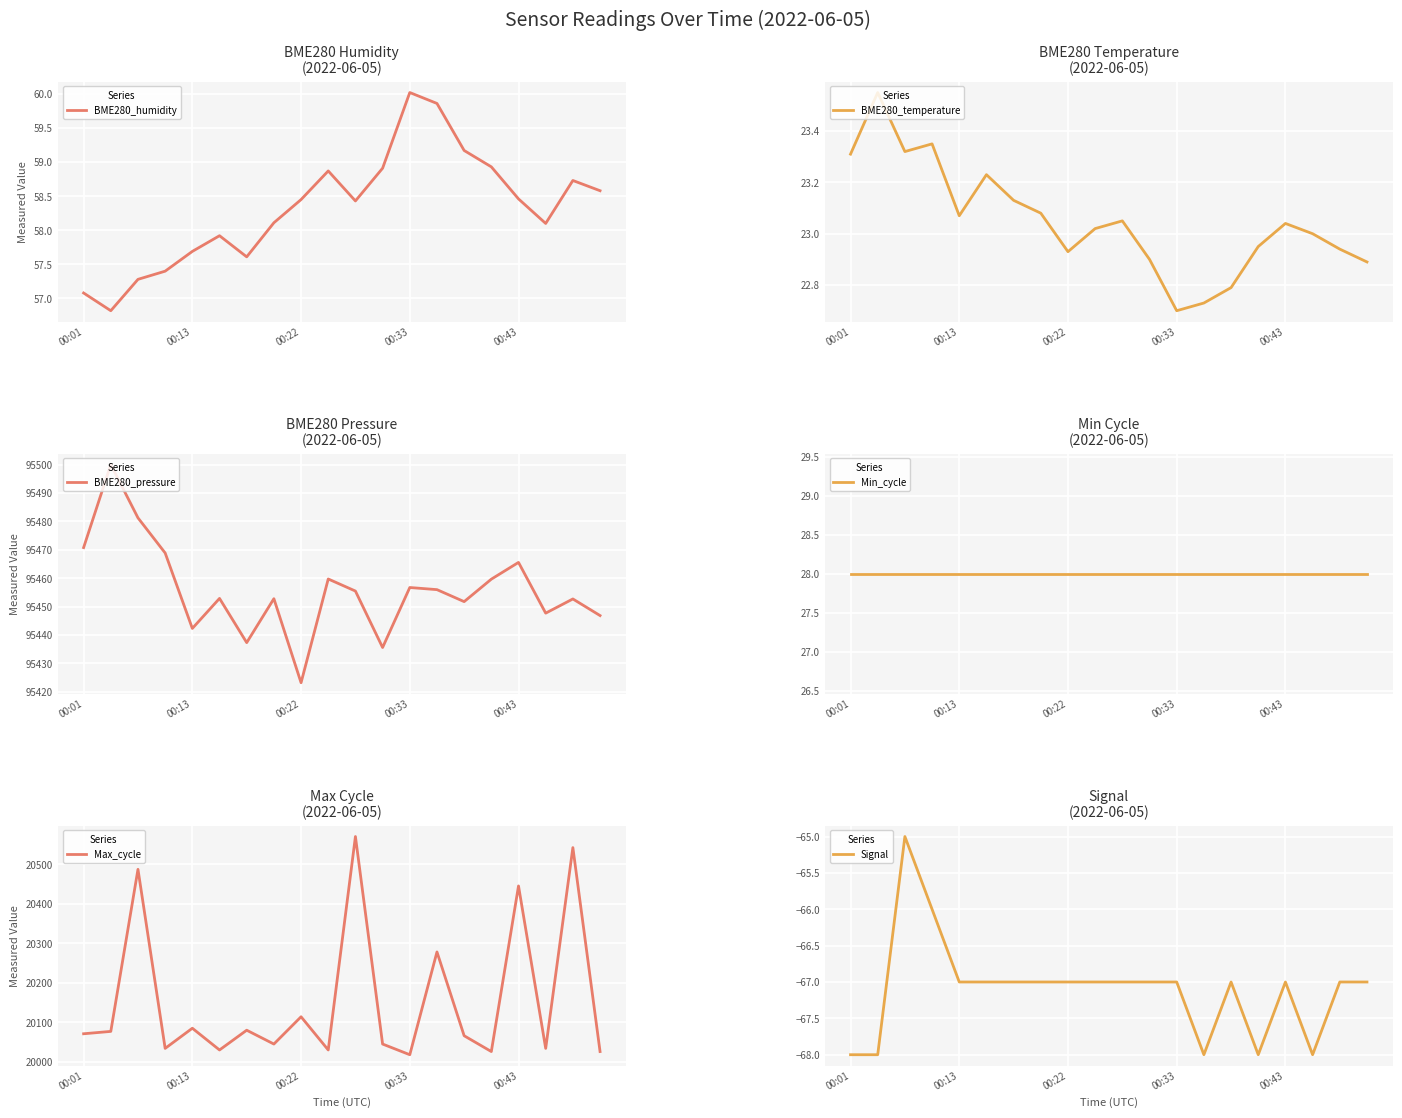

The value of Min_cycle at 5 is 38.6. True or false?

False